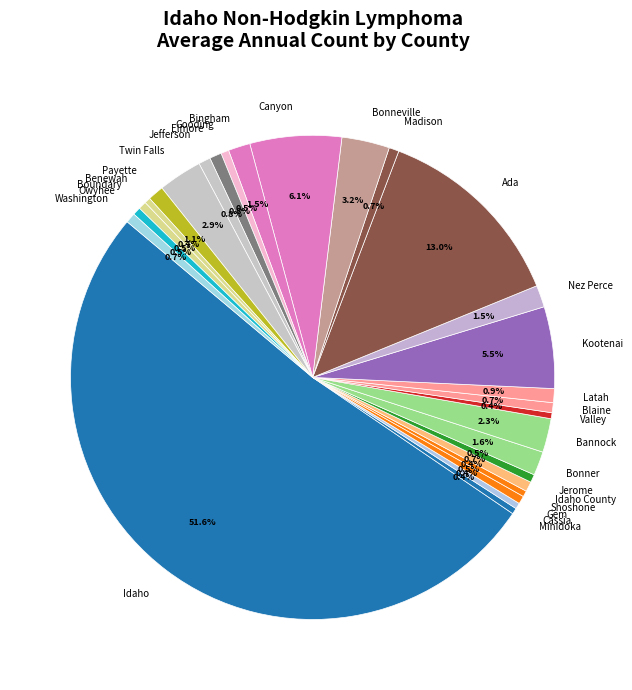

Which has a higher value, Kootenai or Idaho?

Idaho